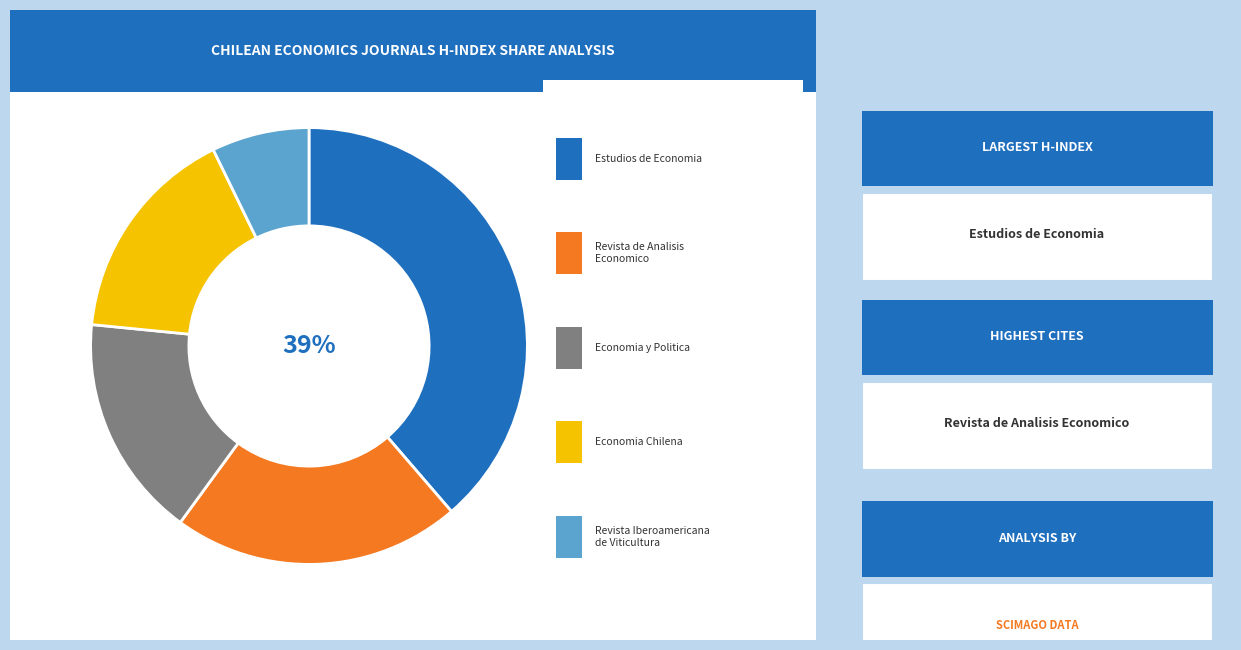

Is there a majority slice in this chart?

No